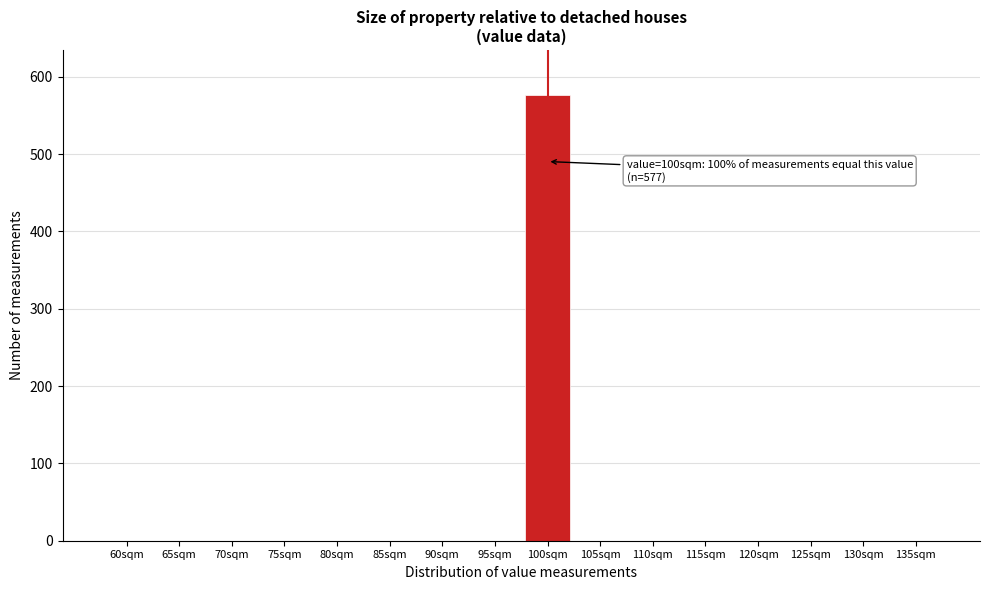

Reading left to right, list all the values displayed in this chart.

60sqm=0	65sqm=0	70sqm=0	75sqm=0	80sqm=0	85sqm=0	90sqm=0	95sqm=0	100sqm=577	105sqm=0	110sqm=0	115sqm=0	120sqm=0	125sqm=0	130sqm=0	135sqm=0